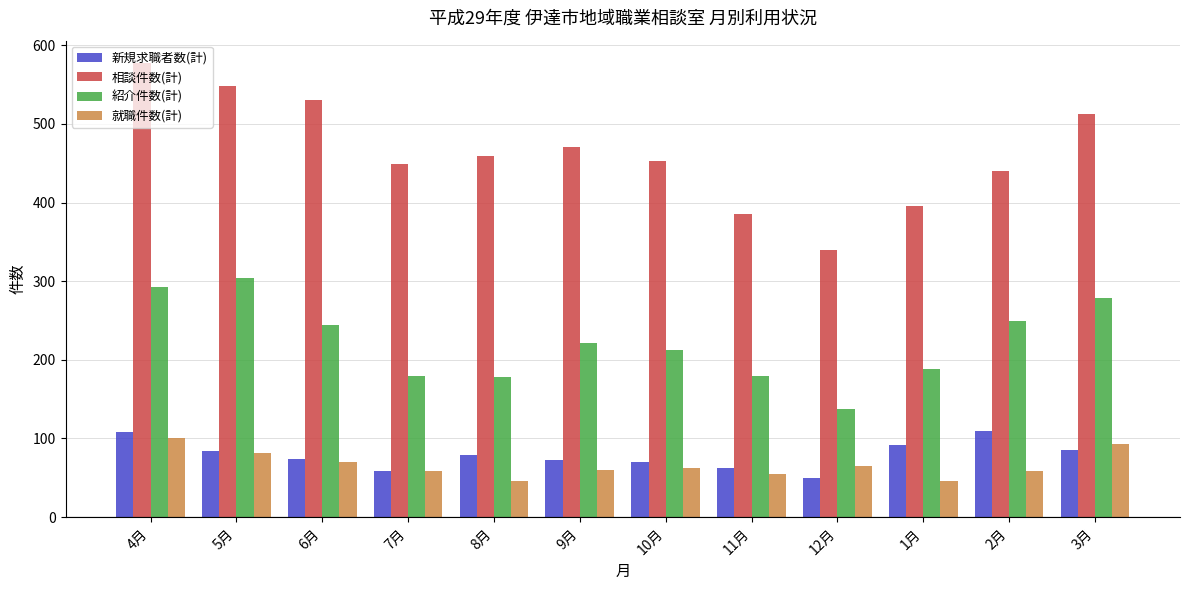

How many series are shown in this chart?

4